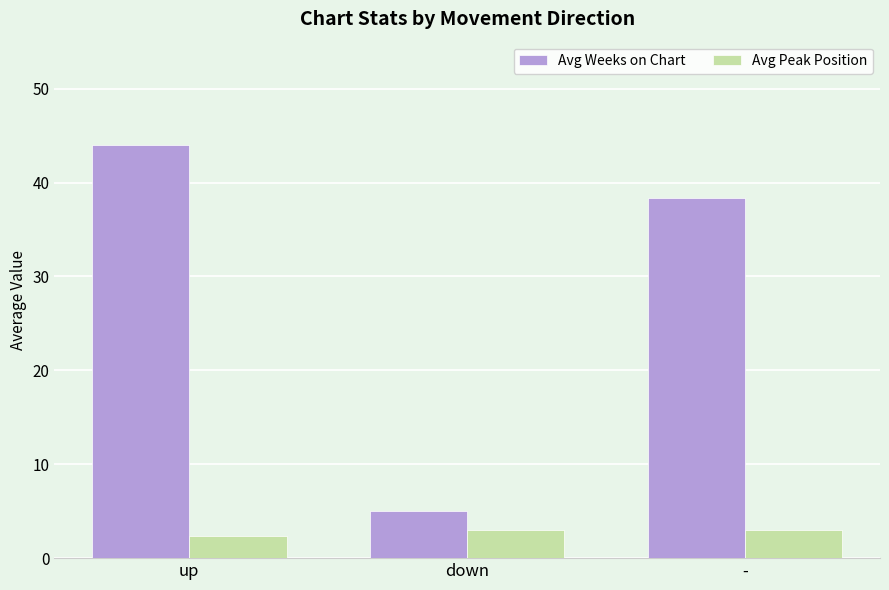

Is the value of Avg Peak Position at down greater than the value of Avg Weeks on Chart at down?

No